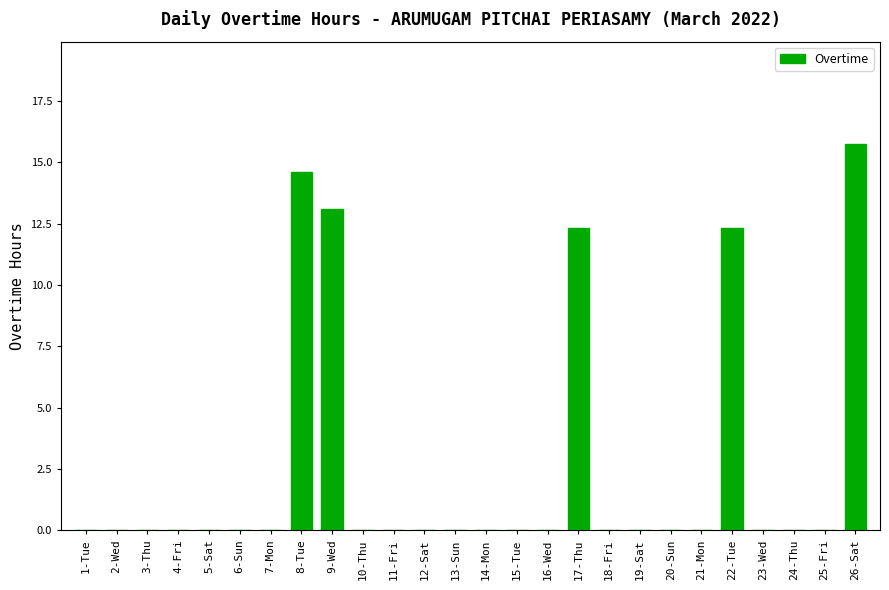

What is the change in value from 9-Wed to 20-Sun?

-13.1